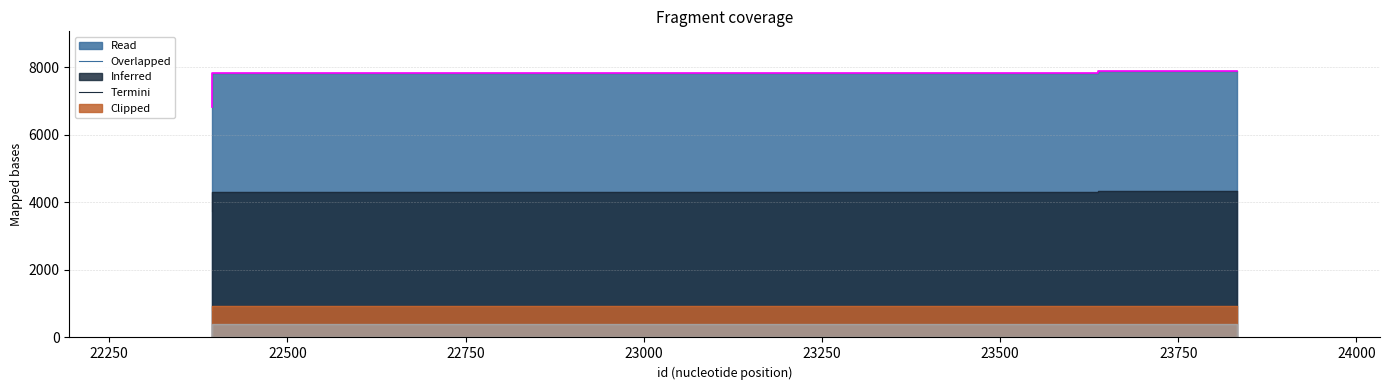

Reading right to left, what are all the values shown in this chart?

7879	7837	6816